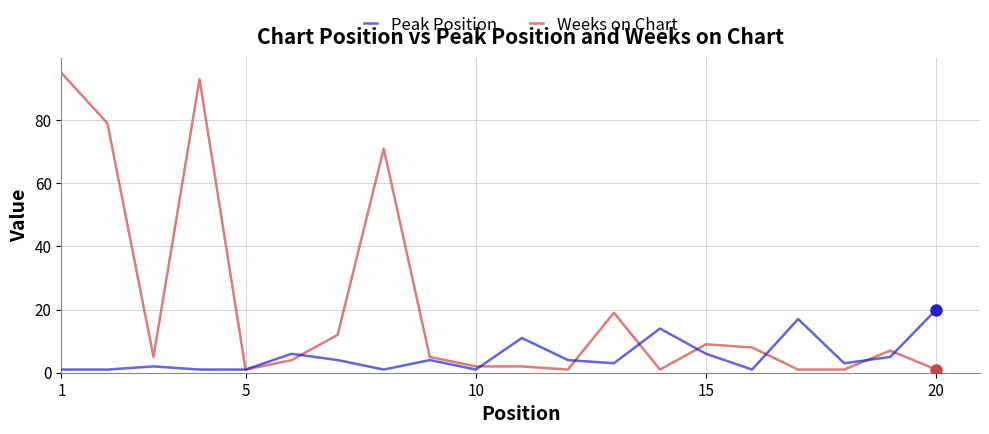

What is the difference between the second highest and second lowest values in the Peak Position series?

16